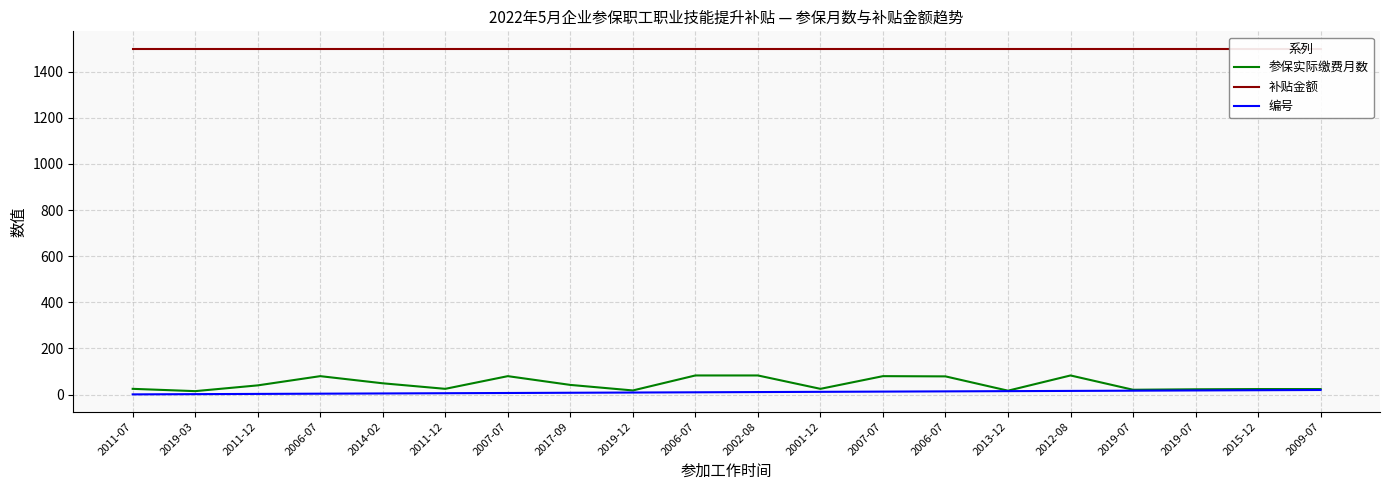

True or false: 编号 has a value of 4 at 2006-07.

False